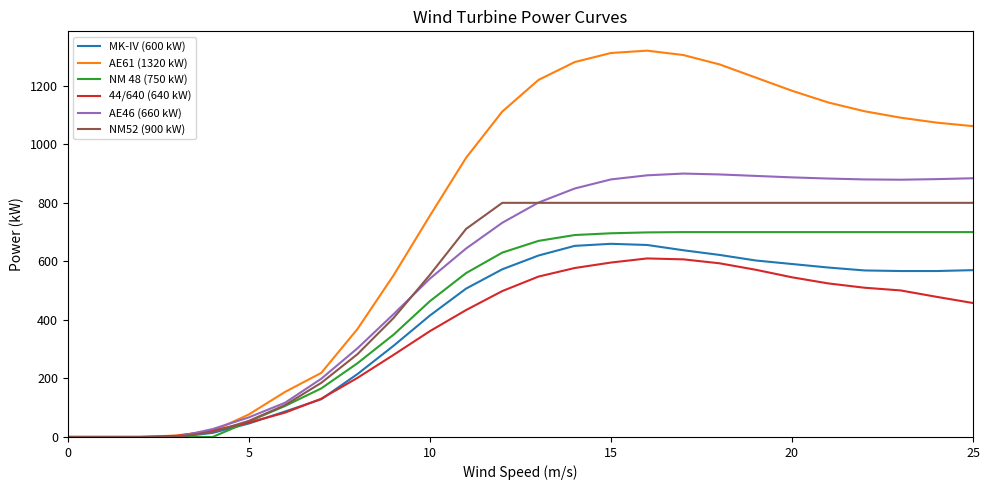

What is the highest value of the AE61 (1320 kW) series?

1320.0